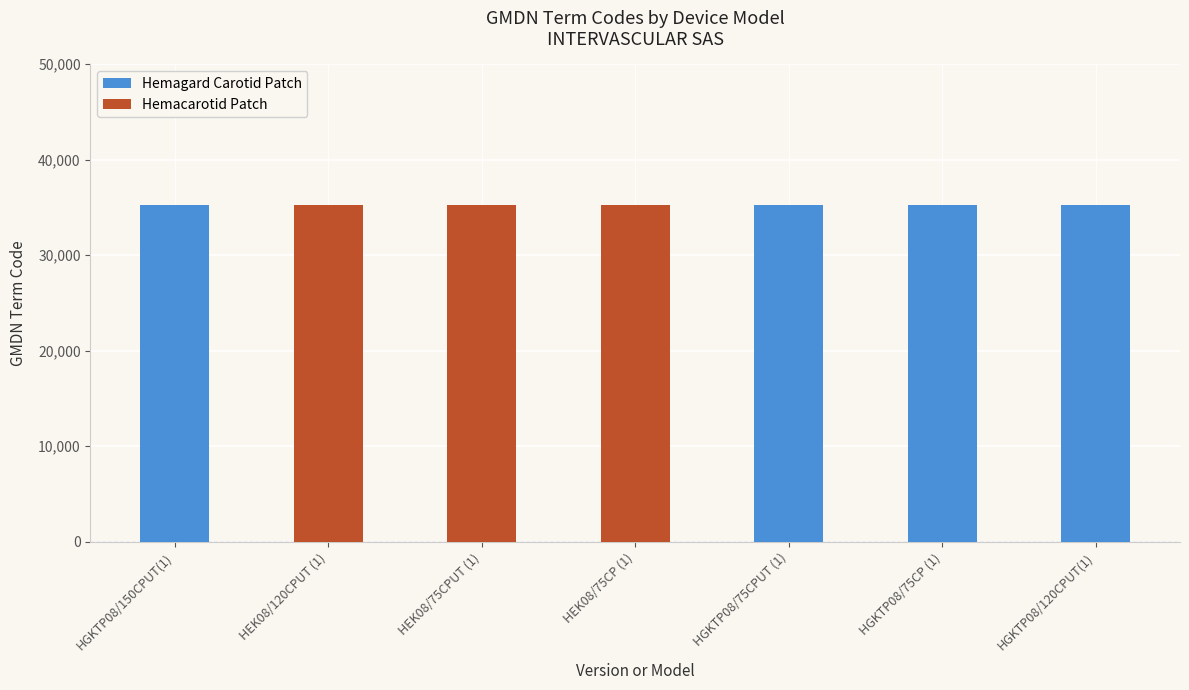

What is the highest value of the Hemagard Carotid Patch series?

35273